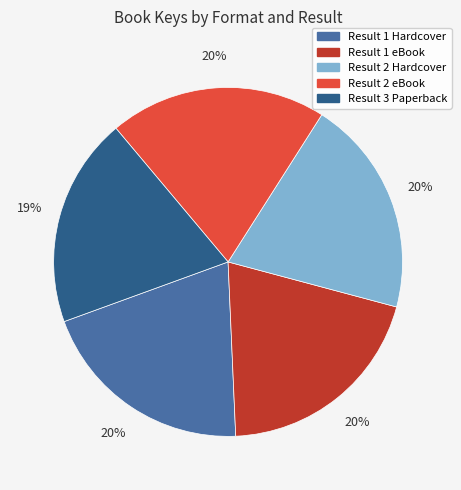

Is there a majority slice in this chart?

No